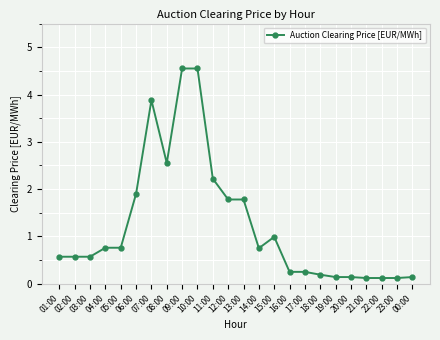

Is it true that the value at 11:00 is 3.7?

False